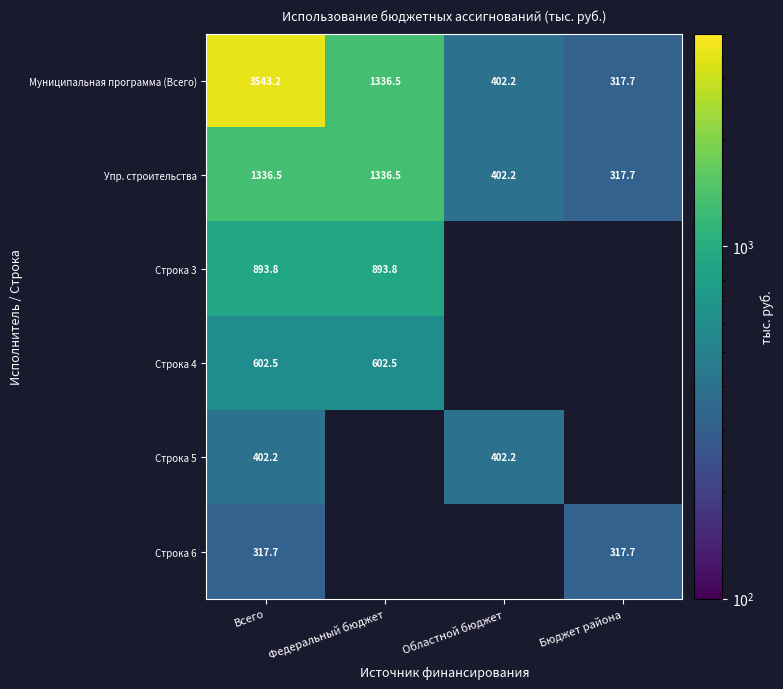

What is the difference between the Муниципальная программа (Всего) values at Областной бюджет and Федеральный бюджет?

934.3